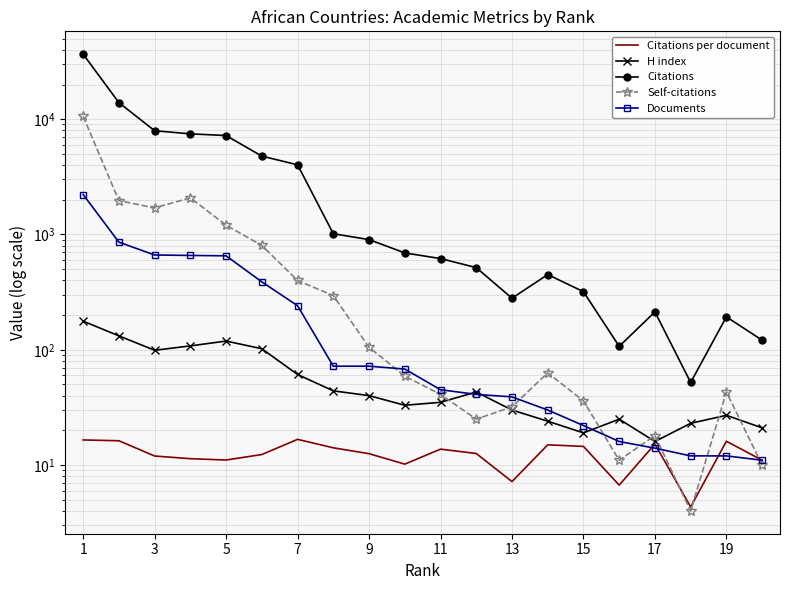

How many lines are shown in the chart?

5